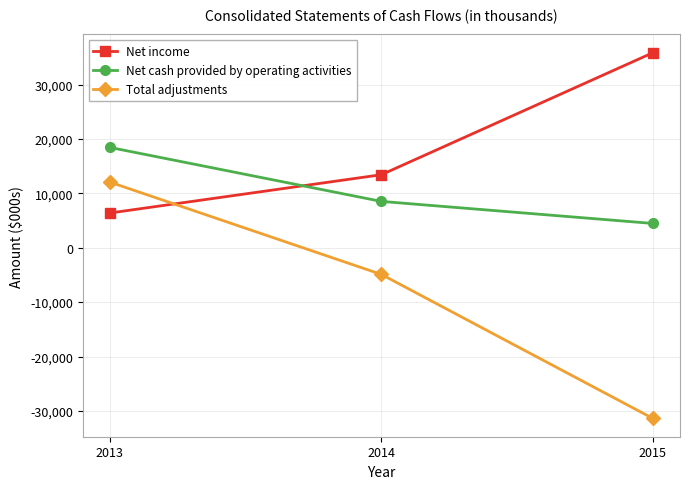

Reading right to left, list all the values displayed in this chart.

Net income: 35840	13420	6382
Net cash provided by operating activities: 4461	8512	18434
Total adjustments: -31379	-4908	12052